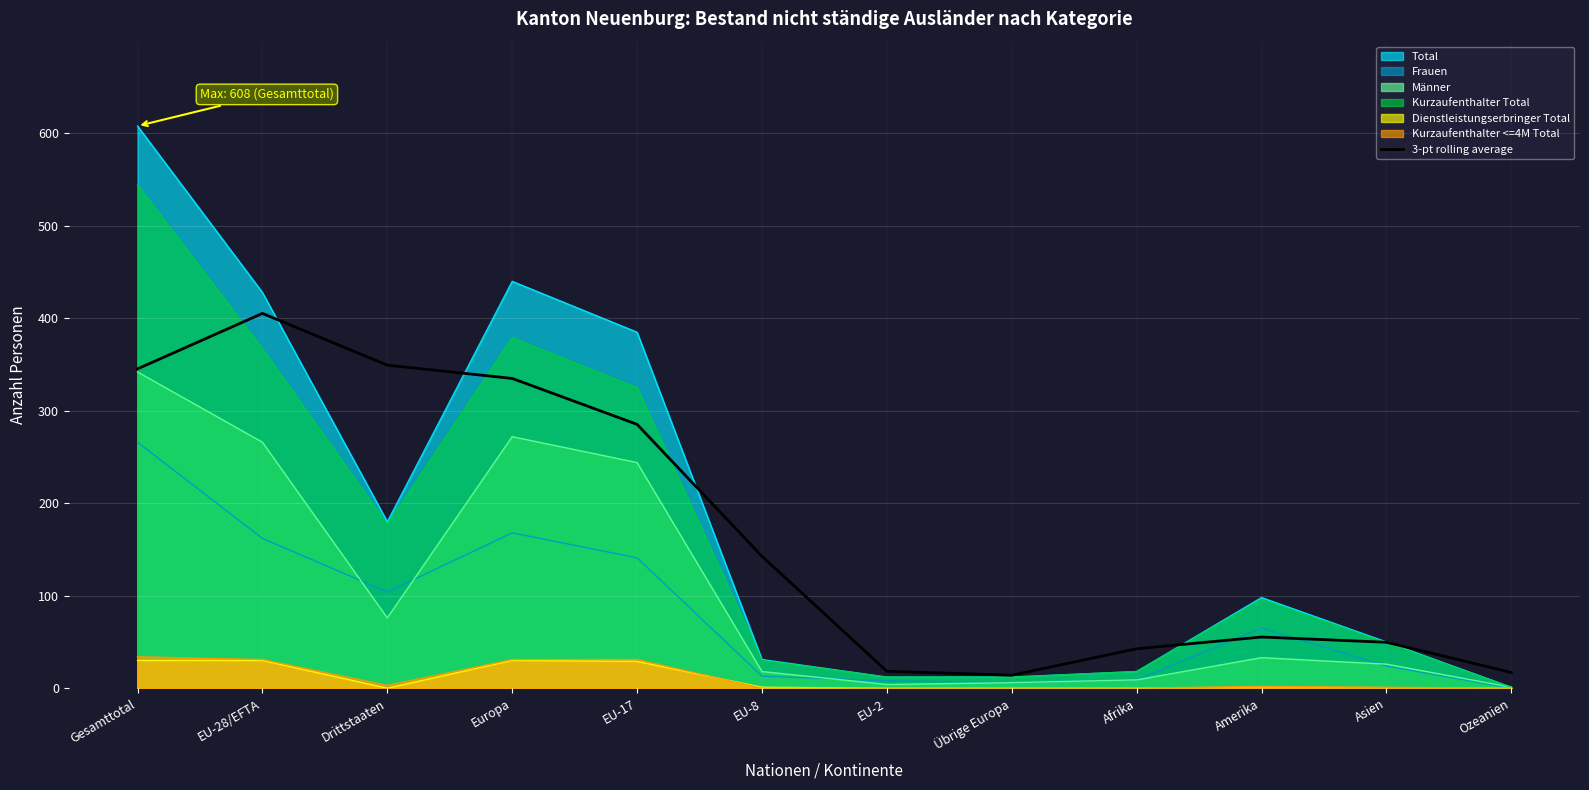

Reading left to right, list all the values displayed in this chart.

345.3	405.3	349.3	335.0	285.3	142.7	18.3	14.0	42.7	55.3	49.7	17.0